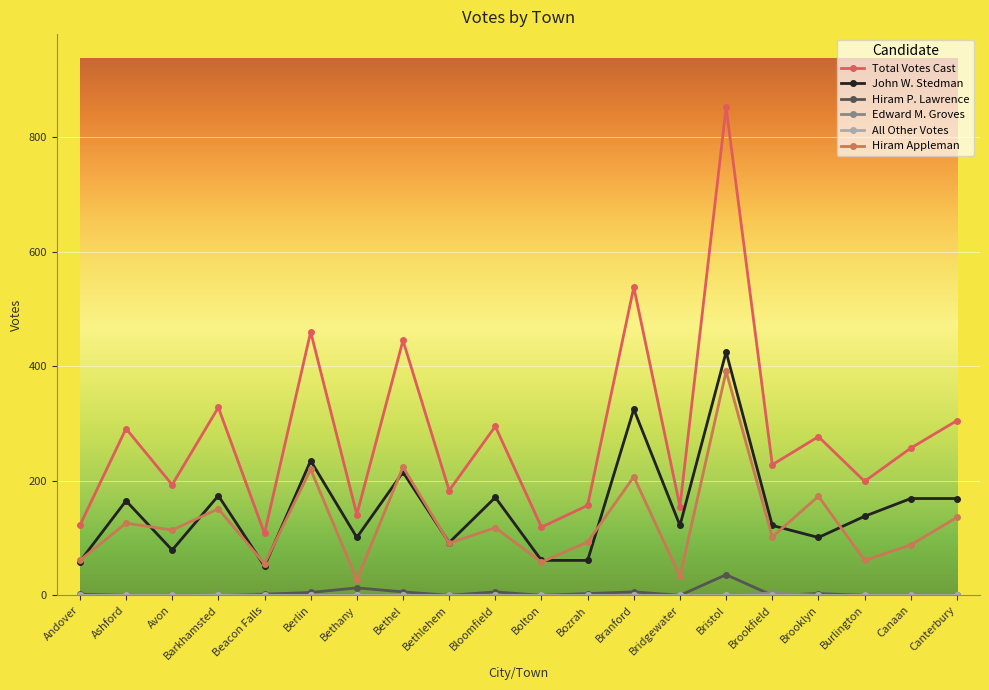

What is the value of the Total Votes Cast point at the 11th from the left?

119